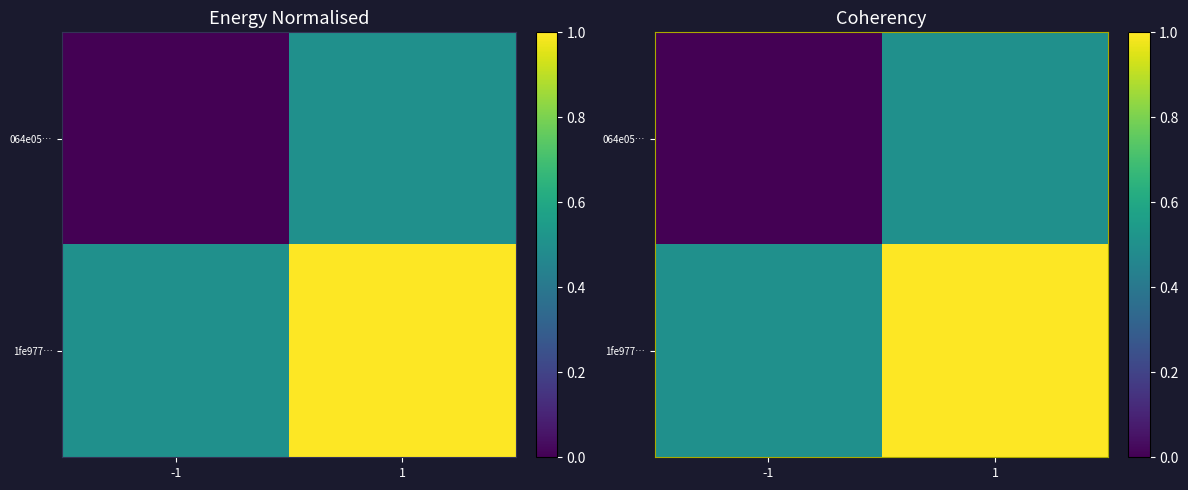

How many series are shown in this chart?

2